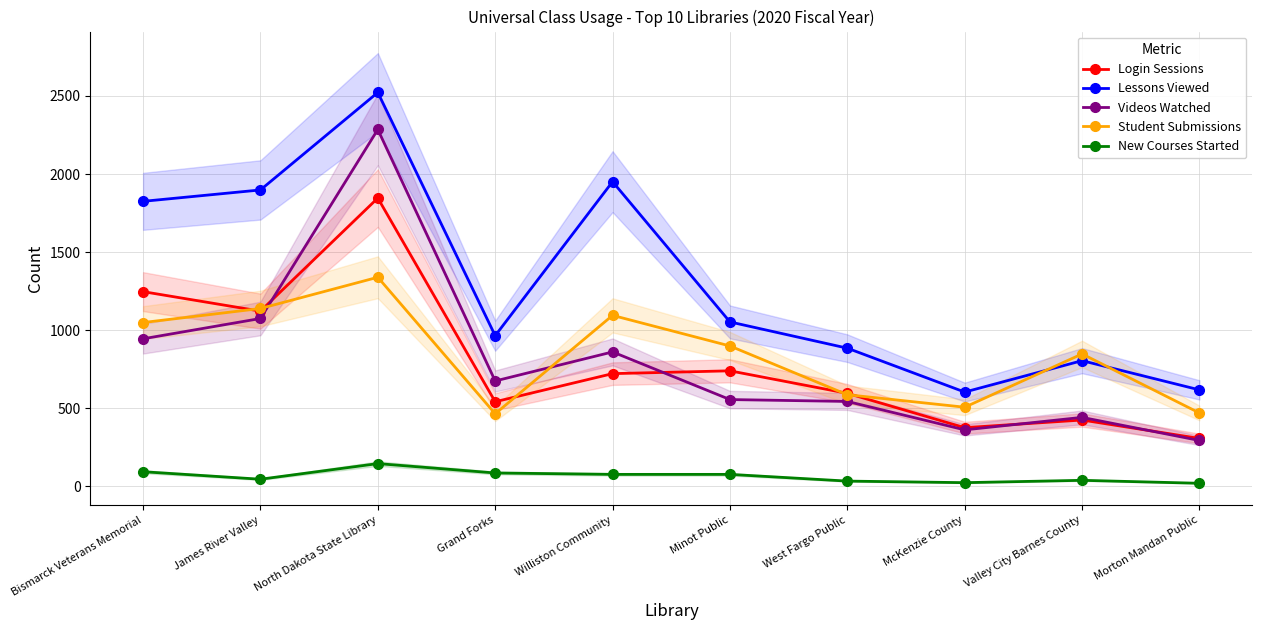

At Morton Mandan Public, list the series in order from smallest to largest.

New Courses Started, Videos Watched, Login Sessions, Student Submissions, Lessons Viewed